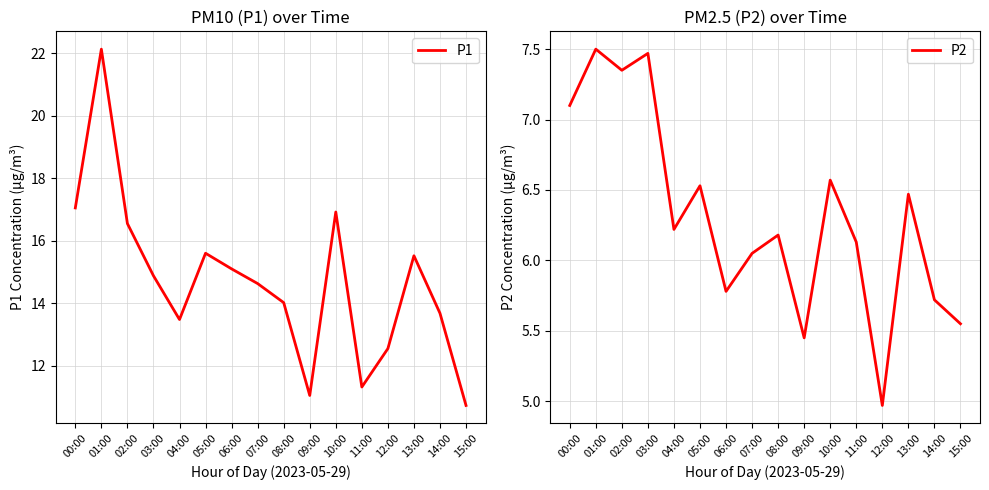

What is the label of the 11th point from the right?

05:00